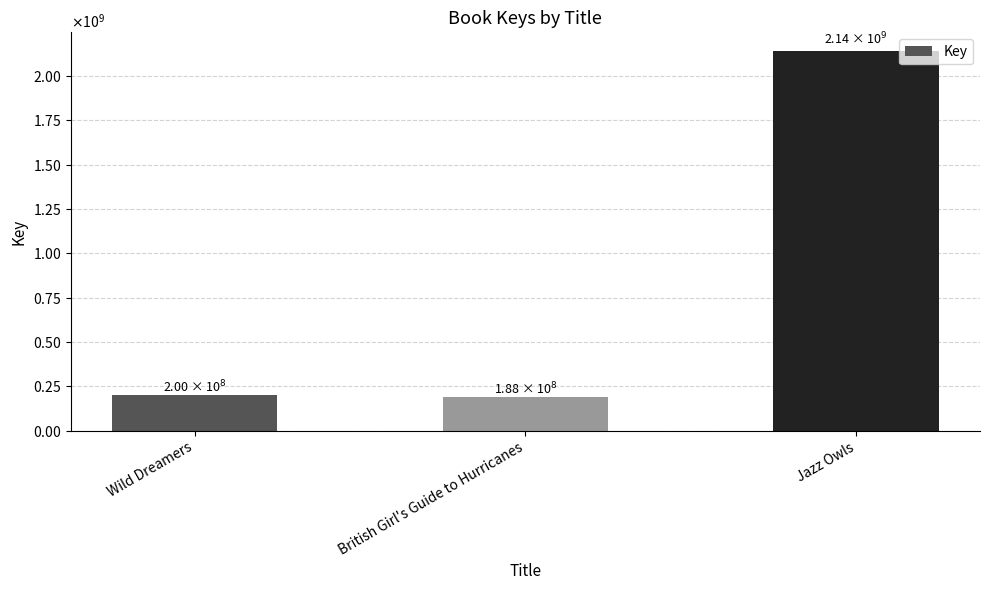

Does the chart contain stacked bars?

No